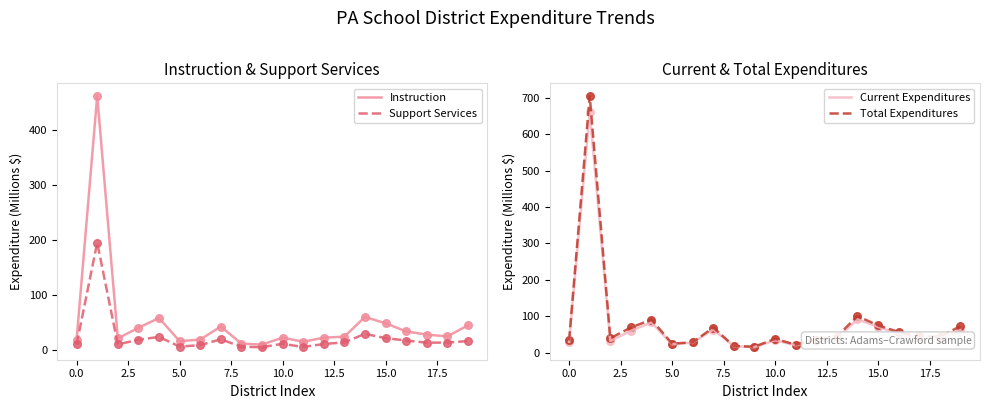

What is the highest value of the Instruction series?

461.4